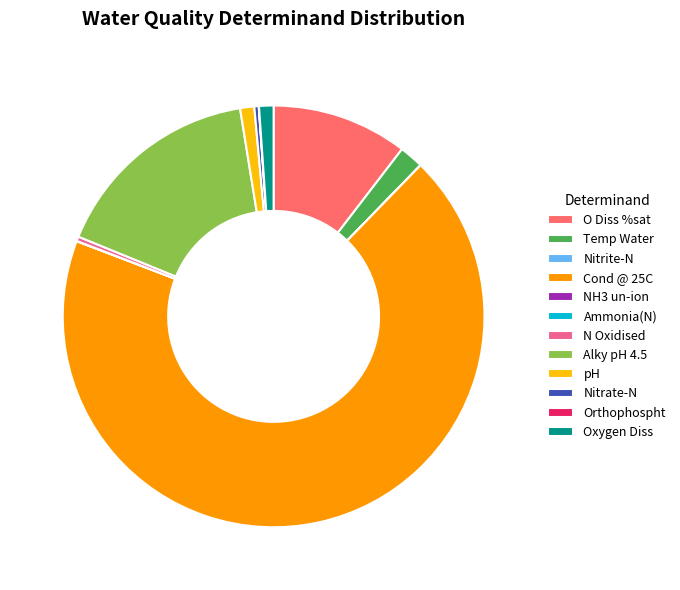

Does any single category account for the majority?

Yes